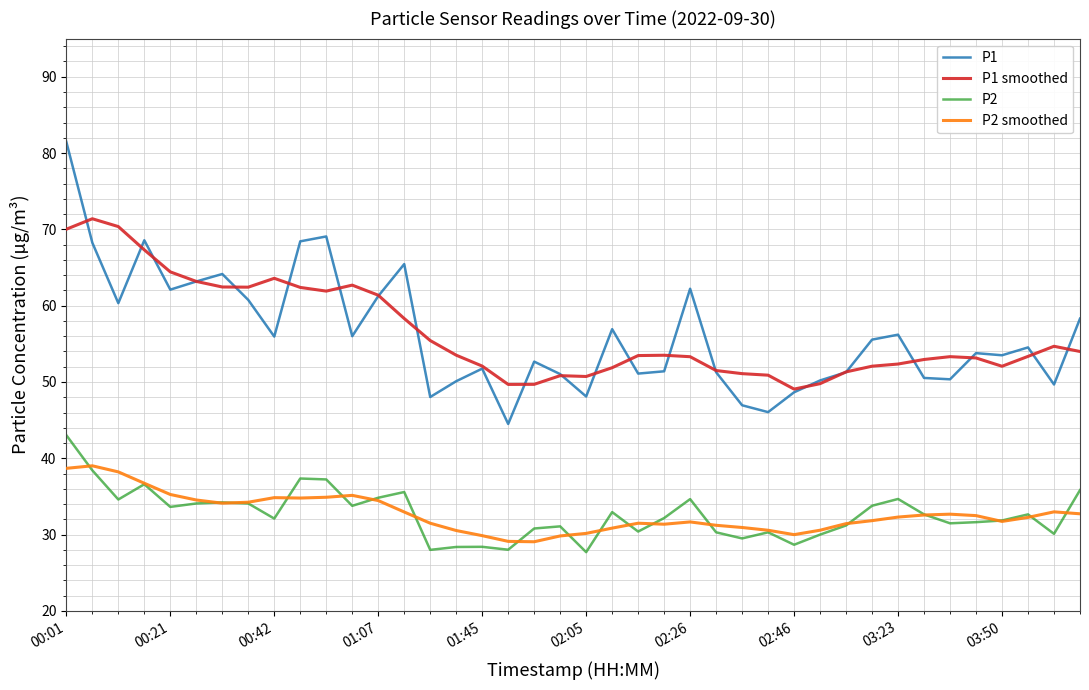

What is the minimum value shown in the chart?

27.7